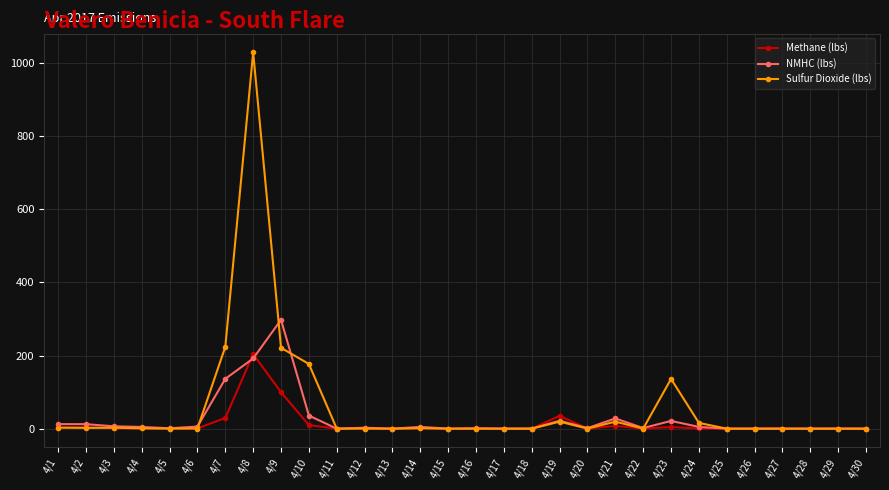

In Sulfur Dioxide (lbs), how many points are lower than both neighbors (excluding endpoints)?

10